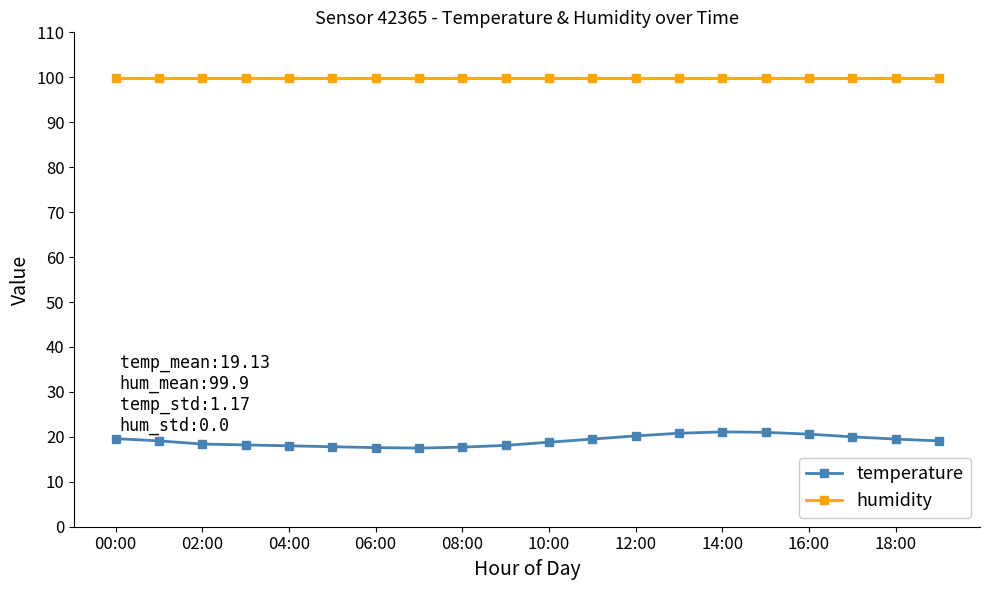

What is the sum of all humidity values?

1998.0